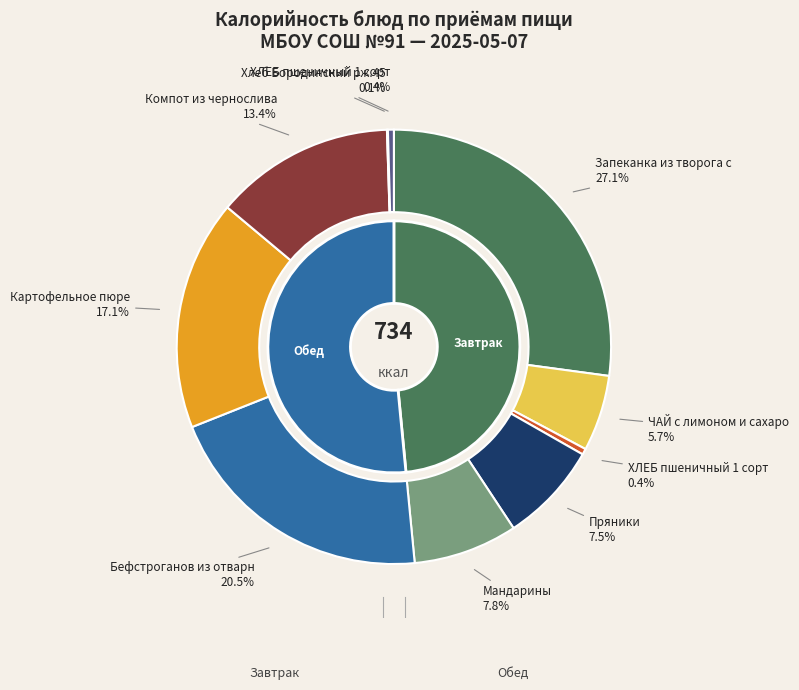

Approximately how many times larger is the value at Запеканка из творога со сгущенкой compared to ЧАЙ с лимоном и сахаром?

4.8